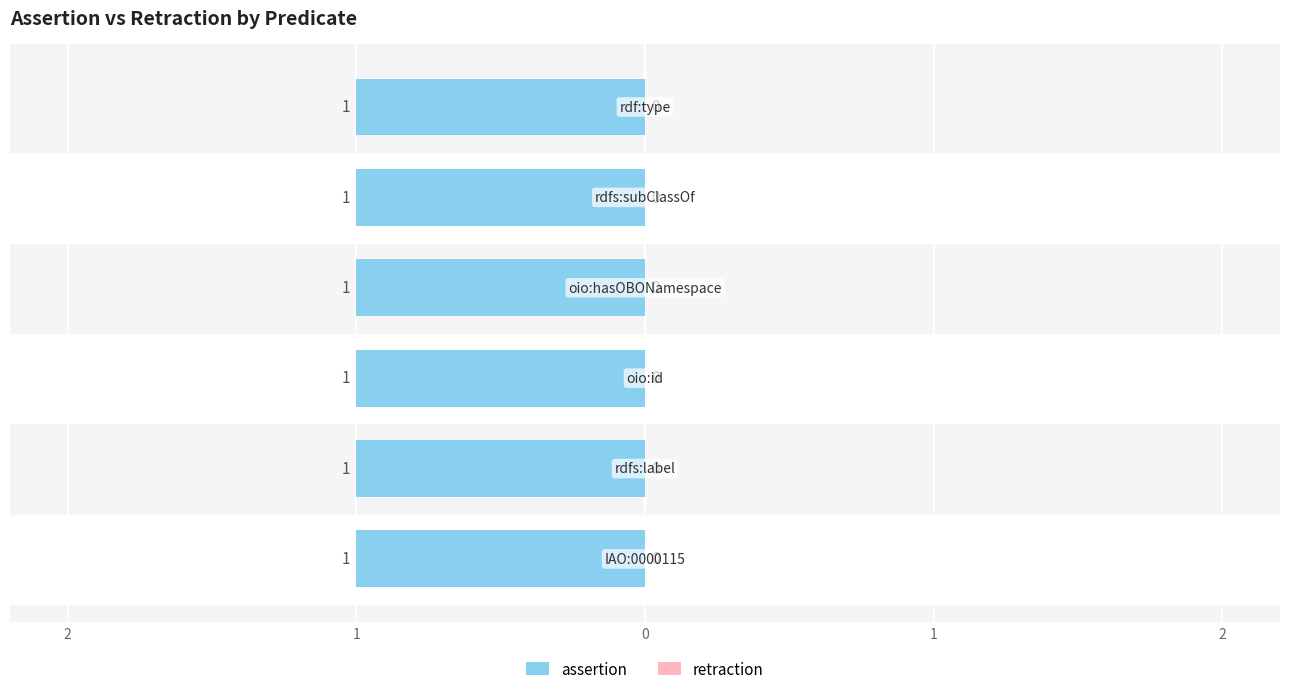

What is the approximate value of assertion at rdf:type?

1